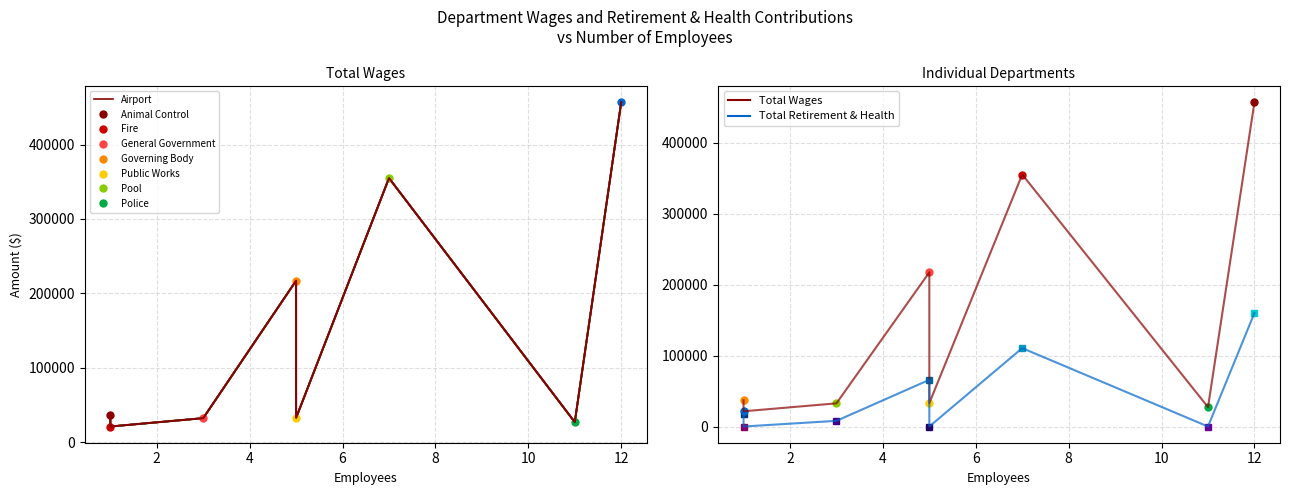

What is the average value of the Airport series?

147524